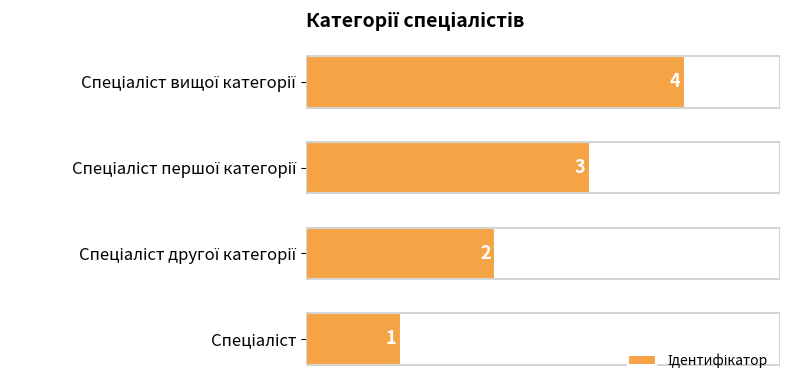

What is the sum of all values?

10